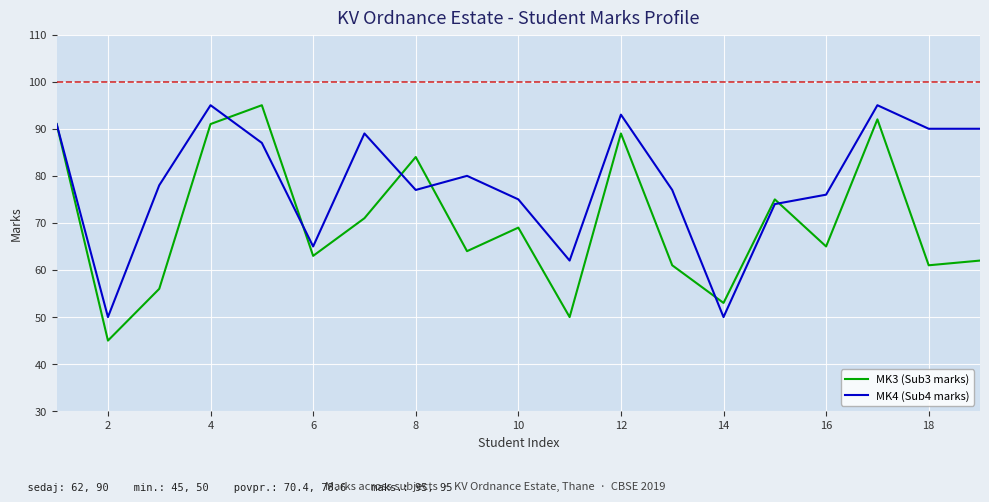

Which series has the largest total across all categories?

MK4 (Sub4 marks)